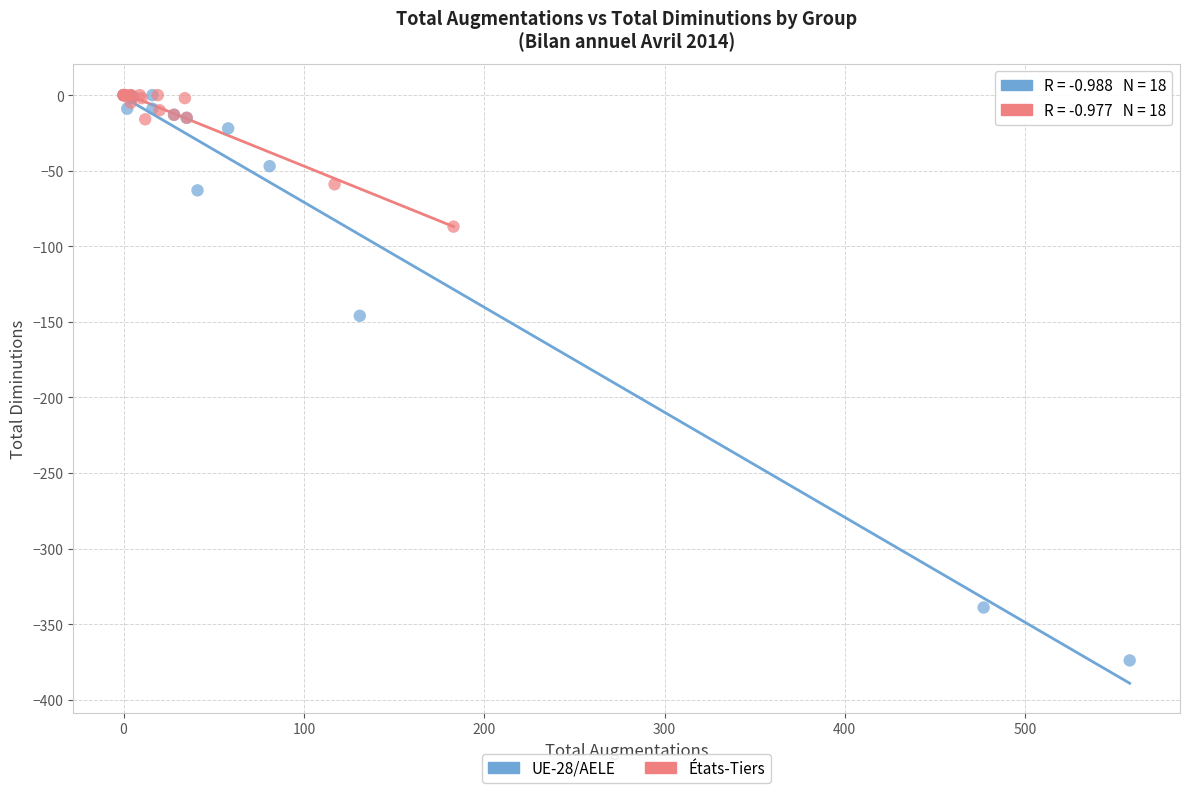

Which series reaches the minimum Y coordinate?

UE-28/AELE